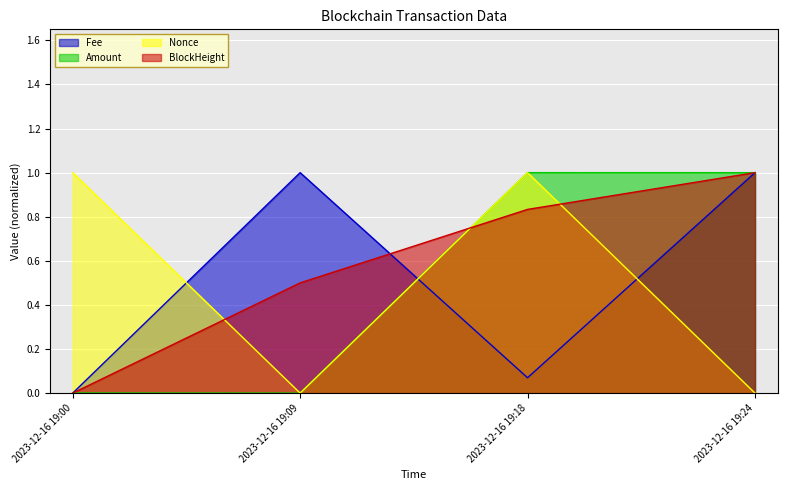

What is the difference between the maximum and minimum values in the Fee series?

1.0